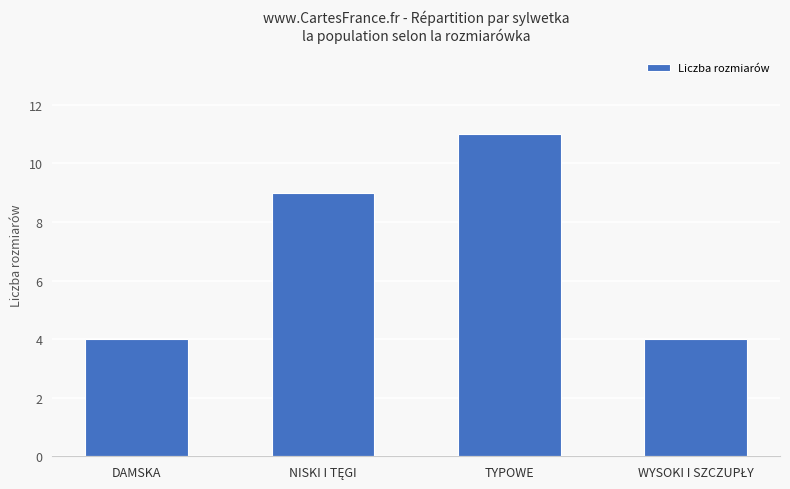

True or false: the data shows 11 at TYPOWE.

True